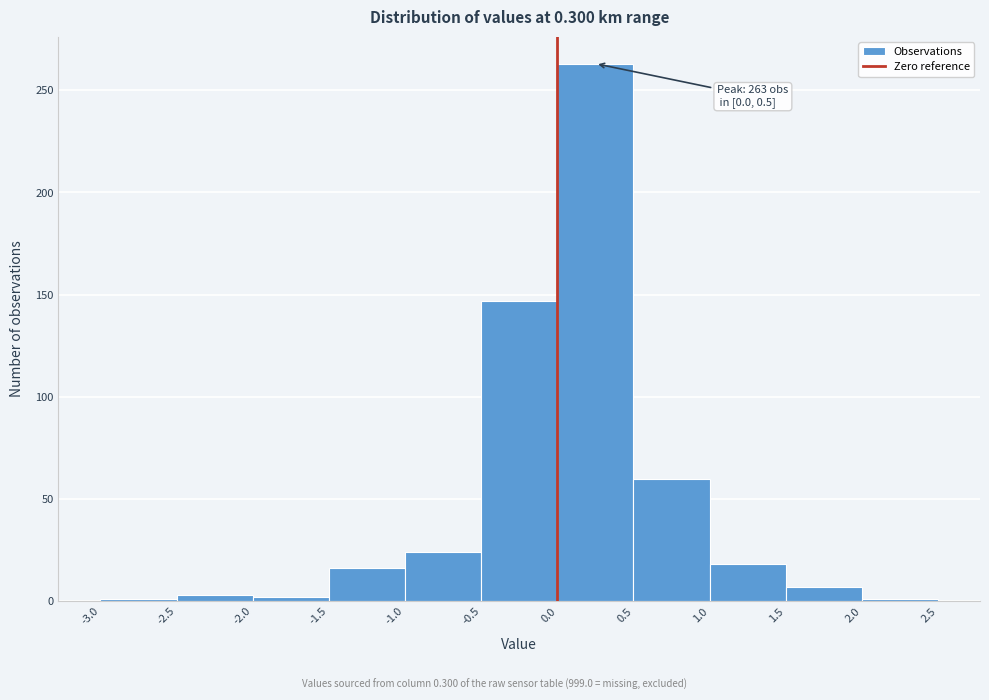

Which range on the x-axis has the tallest bar?

0.0 to 0.5